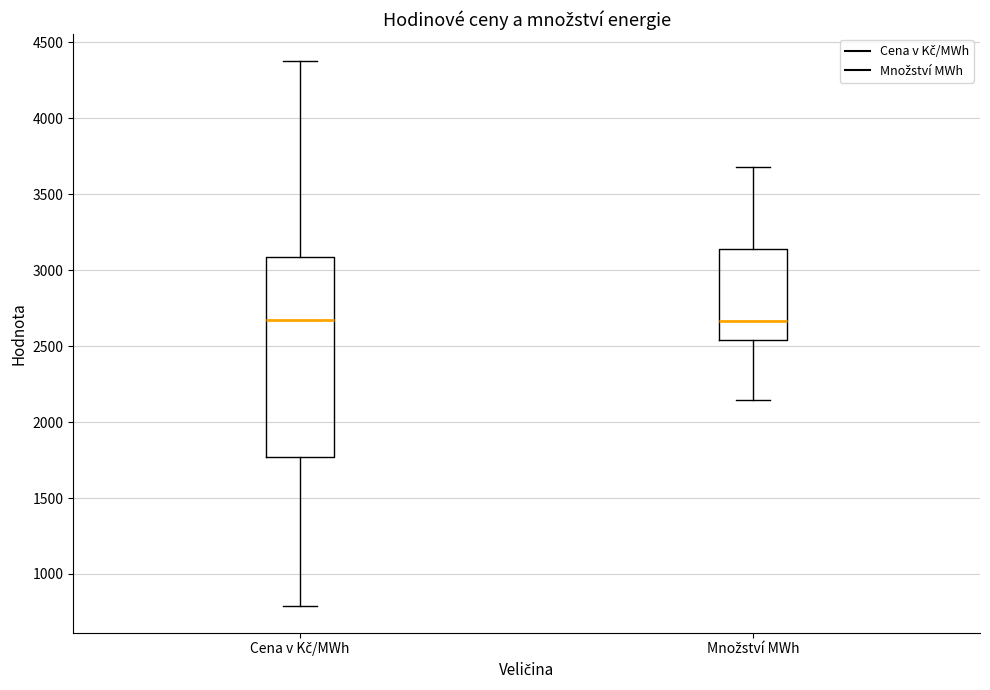

Where is the lower edge of the box for Cena v Kč/MWh on the y-axis? The values are not printed on the chart, so give them approximately, as read against the axis.

1750